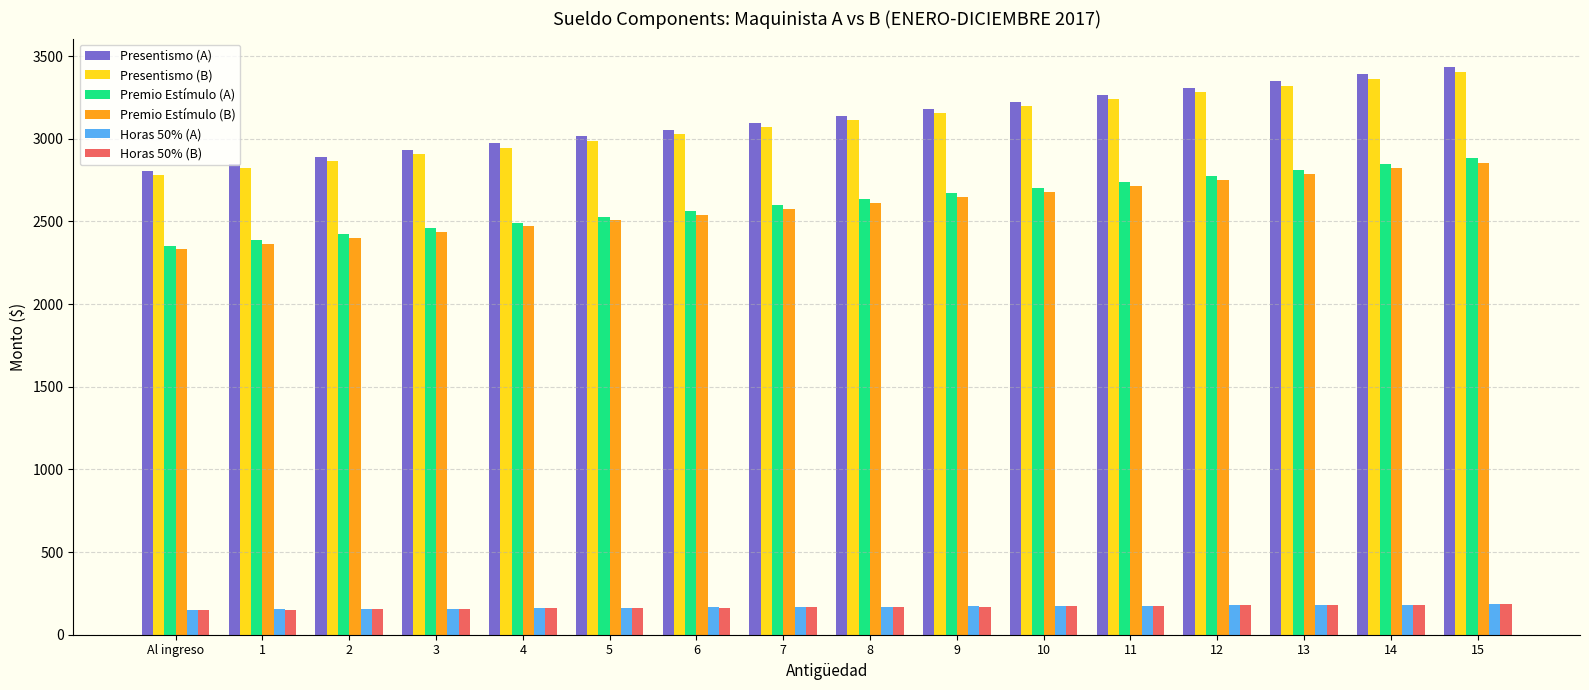

How many data points in Premio Estímulo (A) are less than 2634?

8